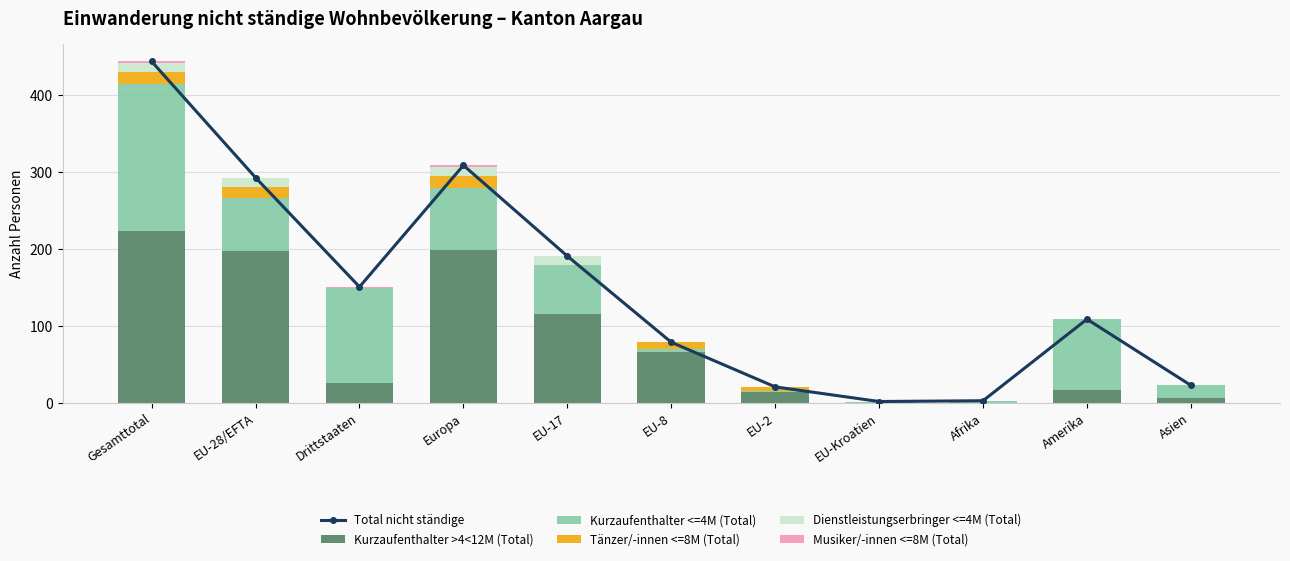

At which category does the chart reach its minimum across all series?

EU-Kroatien